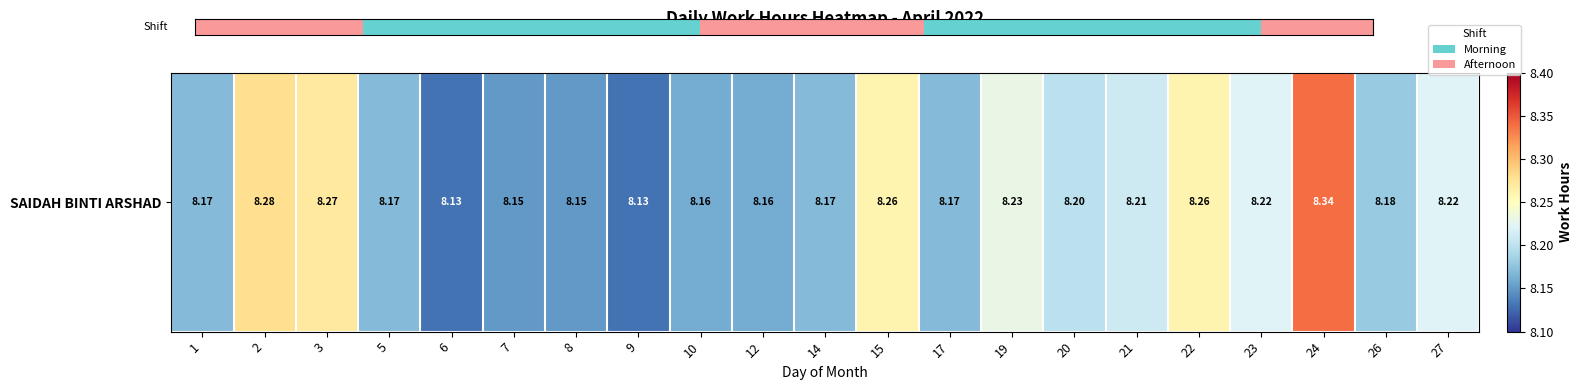

What is the ratio of the value at 8 to the value at 20?

1.0